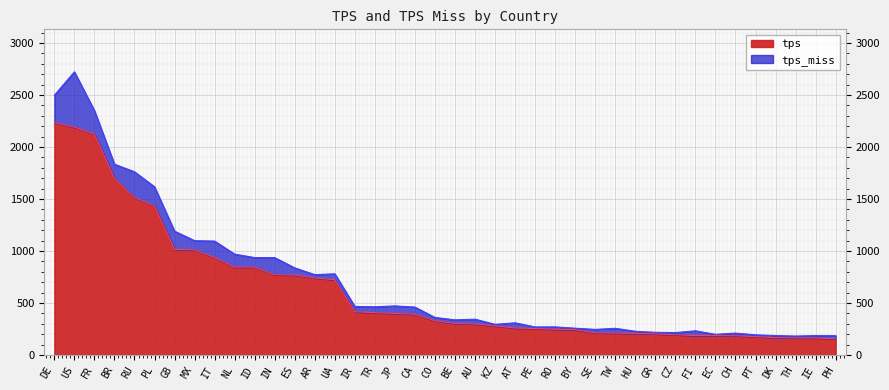

What is the value of the 33rd point from the left?

187.7